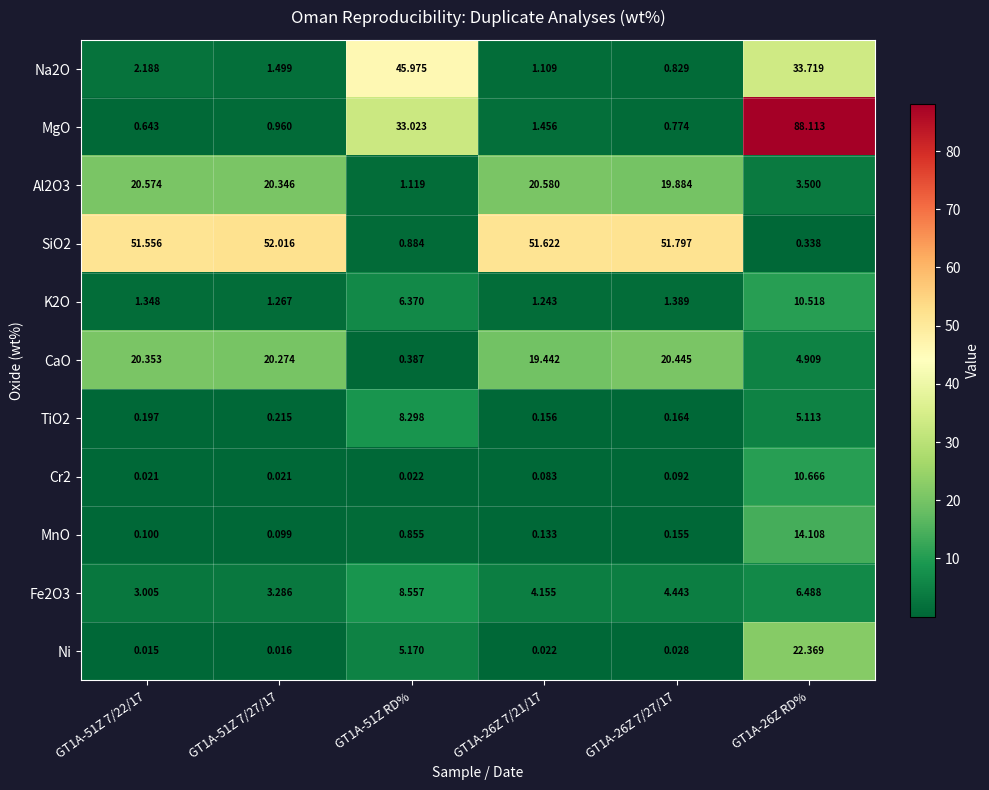

Which series has the largest range (max minus min)?

MgO